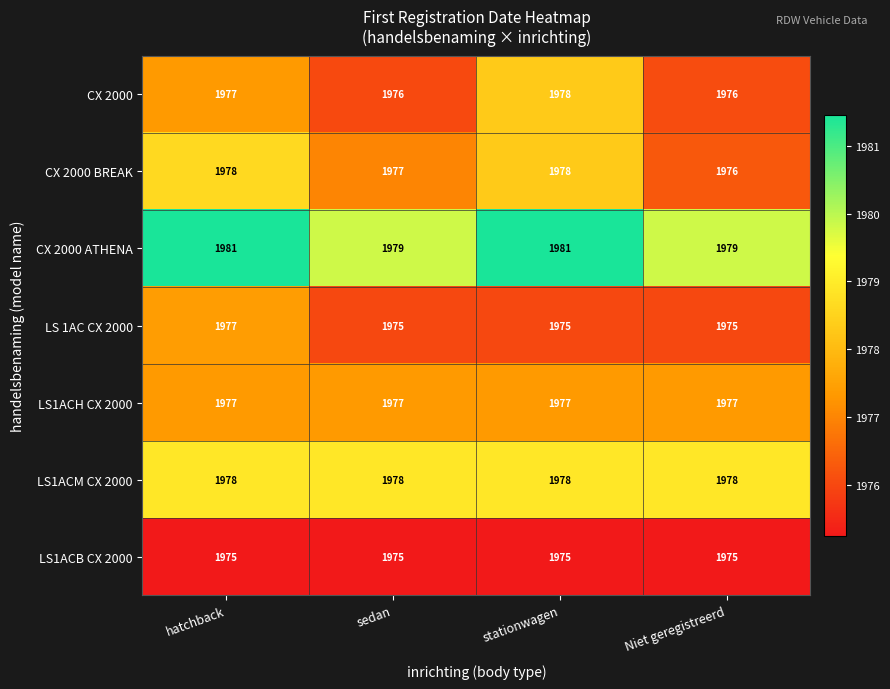

What value does the LS1ACB CX 2000 series have at Niet geregistreerd?

1975